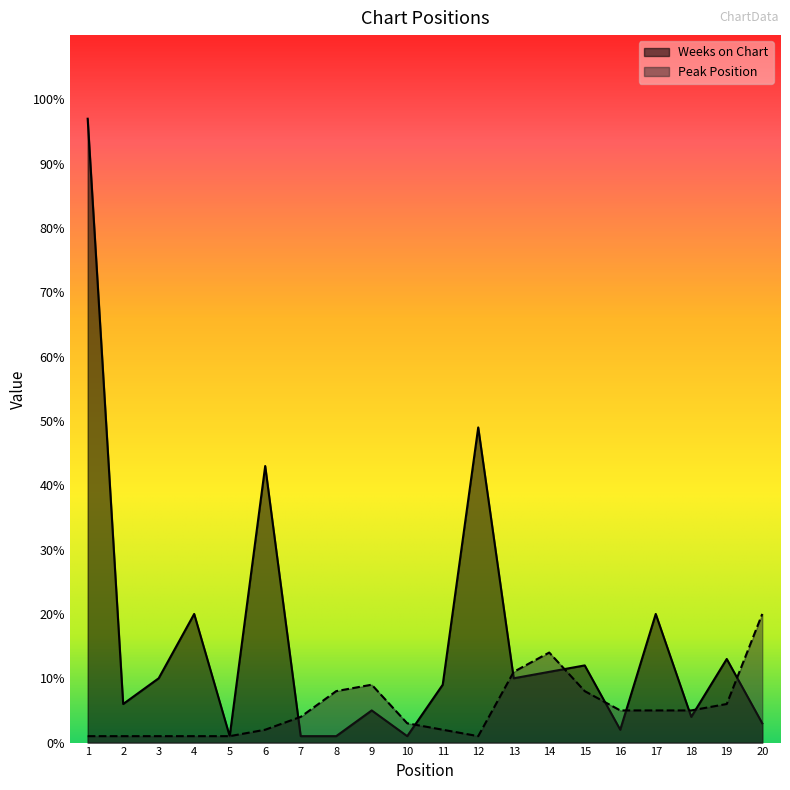

Reading left to right, list all the values displayed in this chart.

Peak Position: 1=1	2=1	3=1	4=1	5=1	6=2	7=4	8=8	9=9	10=3	11=2	12=1	13=11	14=14	15=8	16=5	17=5	18=5	19=6	20=20
Weeks on Chart: 1=97	2=6	3=10	4=20	5=1	6=43	7=1	8=1	9=5	10=1	11=9	12=49	13=10	14=11	15=12	16=2	17=20	18=4	19=13	20=3